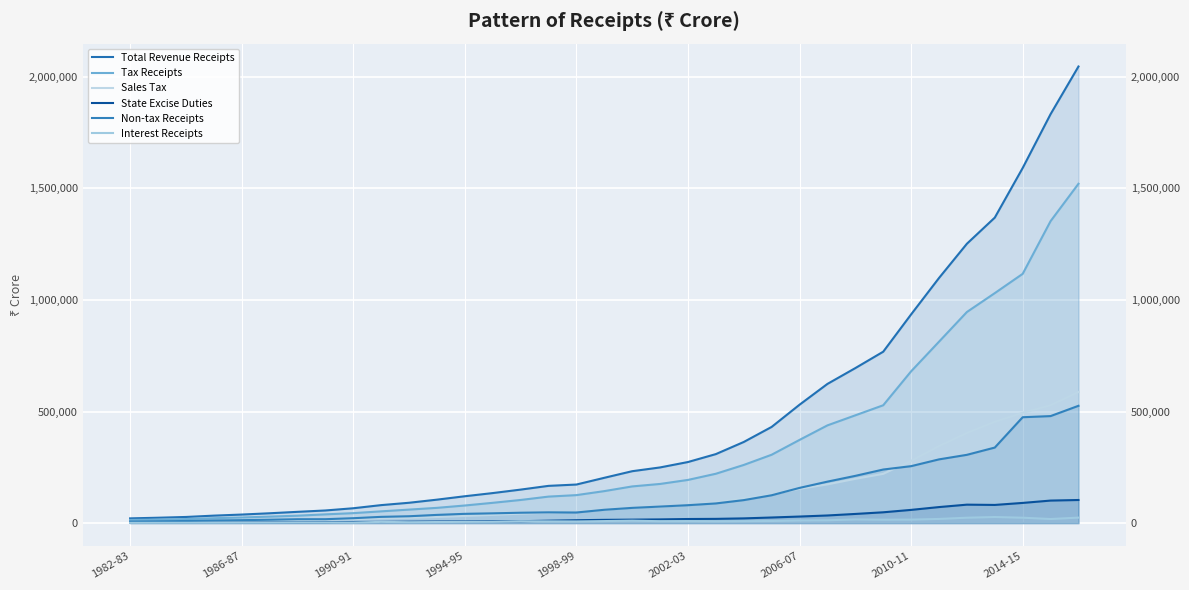

Reading left to right, extract all data points from this chart.

Total Revenue Receipts: 21125	24014	27425	33424	38226	44000	50421	56535	66467	80536	91090	104997	120303	134507	150041	166820	172787	202927	232509	249422	273674	309187	363512	431021	530556	623748	694657	768136	935347	1098531	1252024	1369187	1591583	1832885	2046401
Tax Receipts: 14119	15761	18114	21811	25096	28982	33137	39093	44586	52604	60448	68269	78832	90802	103604	118699	125328	143272	164314	175415	193474	221117	260577	306332	372841	437948	482983	528075	680198	812987	946081	1030692	1117113	1353336	1520773
Sales Tax: 5496	6261	7060	8429	9640	11185	13122	15060	17667	21064	23349	27227	31883	36704	42112	46813	51003	59955	69976	73181	82155	93172	111554	128769	153573	173422	198327	220644	278838	345063	403849	453938	494265	528241	587448
State Excise Duties: 1343	1569	1839	2052	2421	2867	3081	3864	4795	5439	6265	7009	7439	8180	8358	10756	12861	14466	15479	16504	18268	18928	21096	25036	29316	34127	40990	48375	59169	71782	82625	81382	90389	100906	103493
Non-tax Receipts: 7007	8253	9311	11613	13131	15019	17284	17442	21881	27932	30643	36728	41472	43705	46436	48121	47460	59655	68195	74007	80200	88074	102935	124690	157714	185799	211675	240062	255149	285544	305943	338495	474471	479549	525628
Interest Receipts: 992	1171	1266	1365	1688	1947	2387	2634	2403	5320	3938	4721	5345	5786	8166	7777	7339	8993	10961	8415	8761	7748	8648	9380	11825	12637	16356	15294	15625	18582	24118	27215	24135	18216	24560